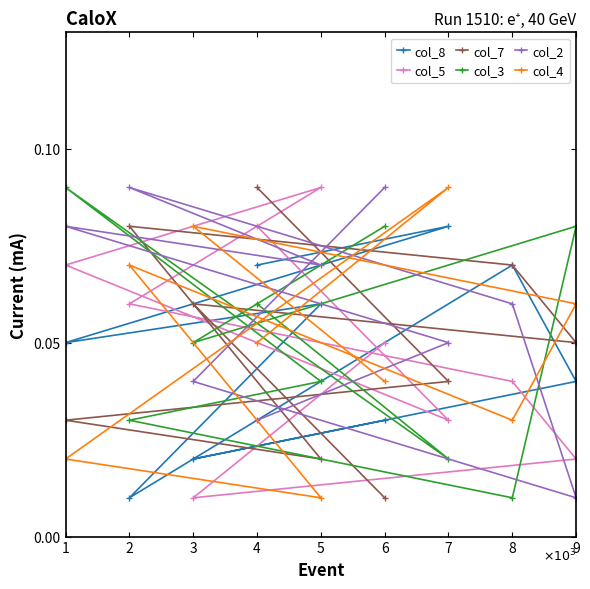

At which label does col_3 reach its minimum?

8